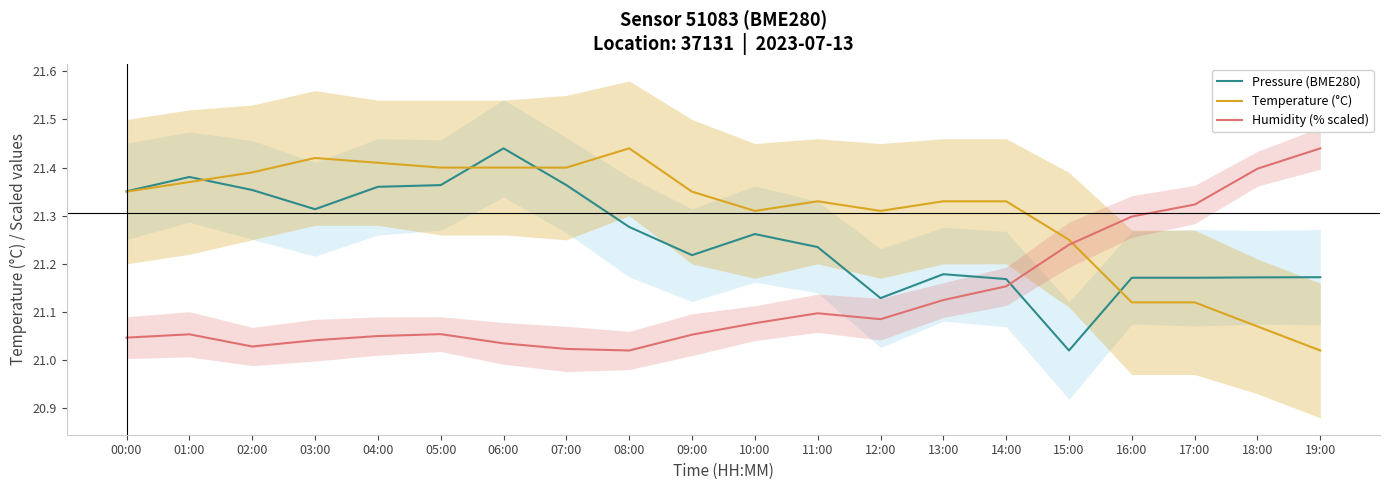

At 13:00, list the series in order from smallest to largest.

Humidity (% scaled), Pressure (BME280), Temperature (°C)